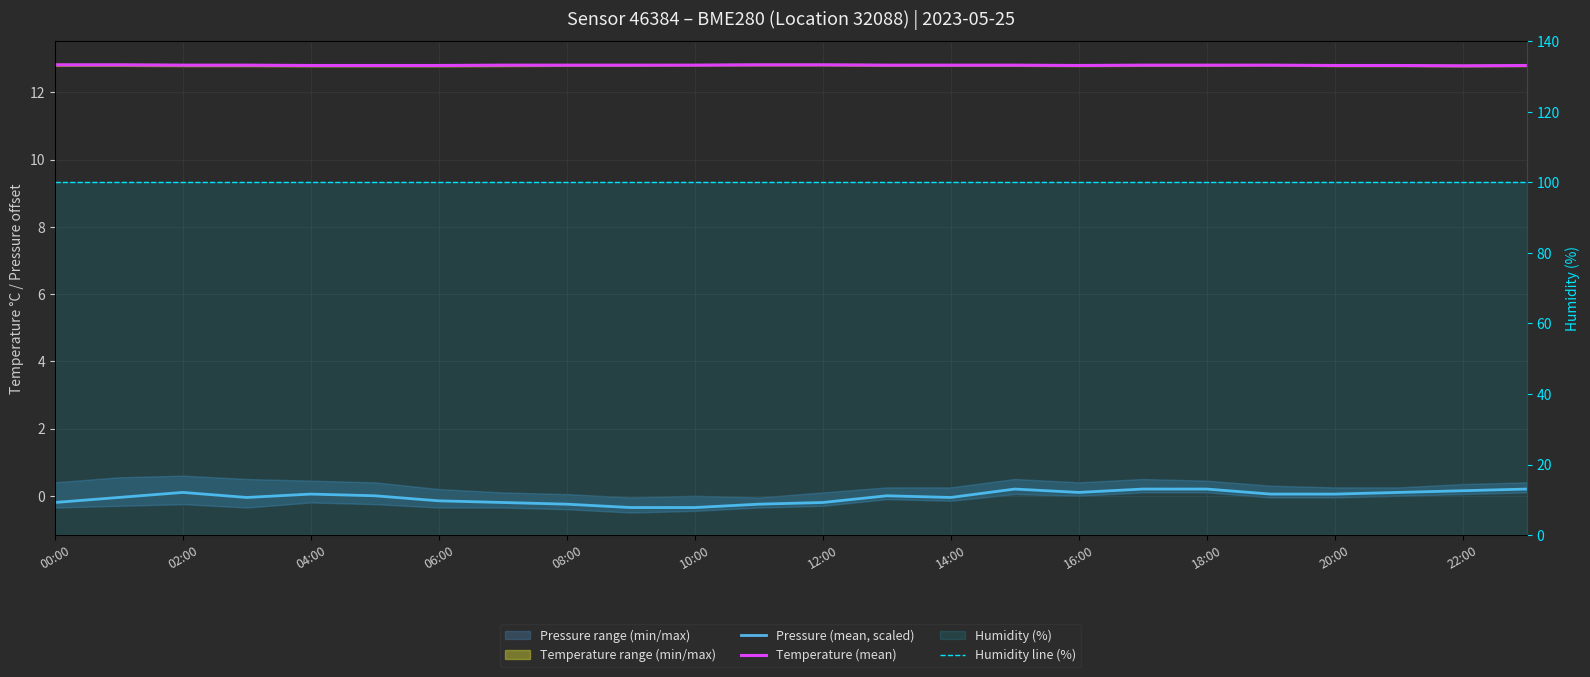

True or false: Temperature (mean) and Pressure (mean, scaled) intersect in this chart.

False